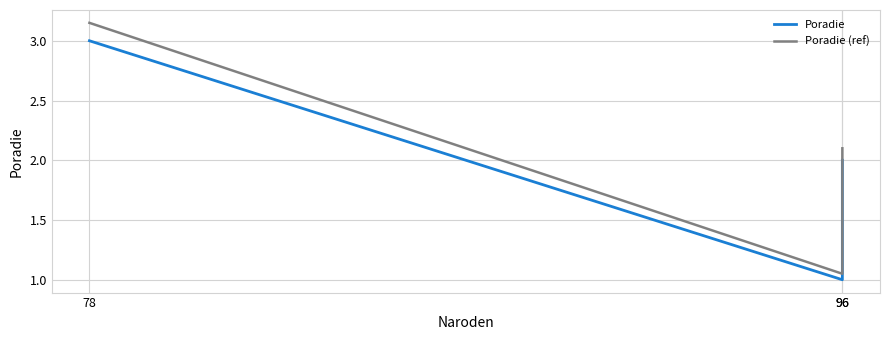

What is the value of the Poradie (ref) point at the 1st from the left?

3.2